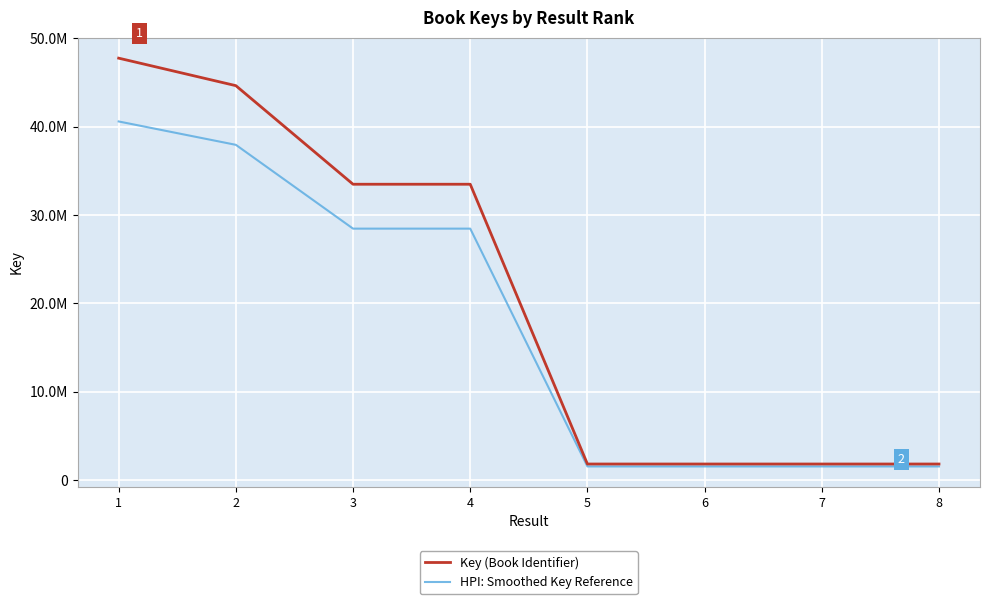

The Key (Book Identifier) series shows 1828151.0 at 7. True or false?

True